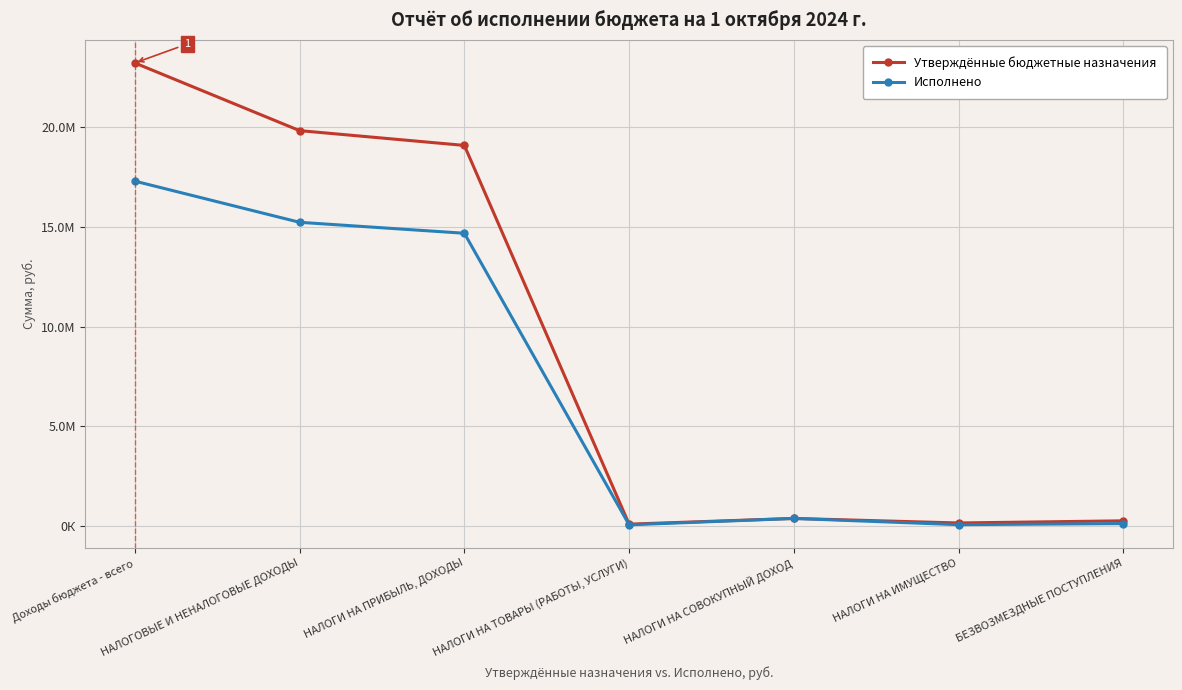

Is this an area chart (filled region under the line)?

No